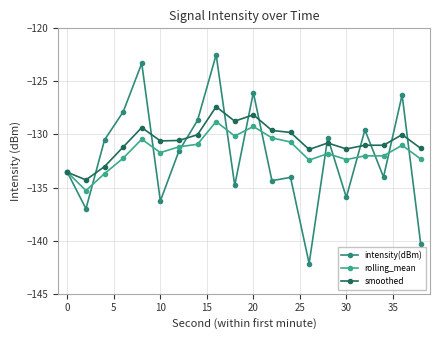

What is the value of the intensity(dBm) point at the 8th from the left?

-128.7